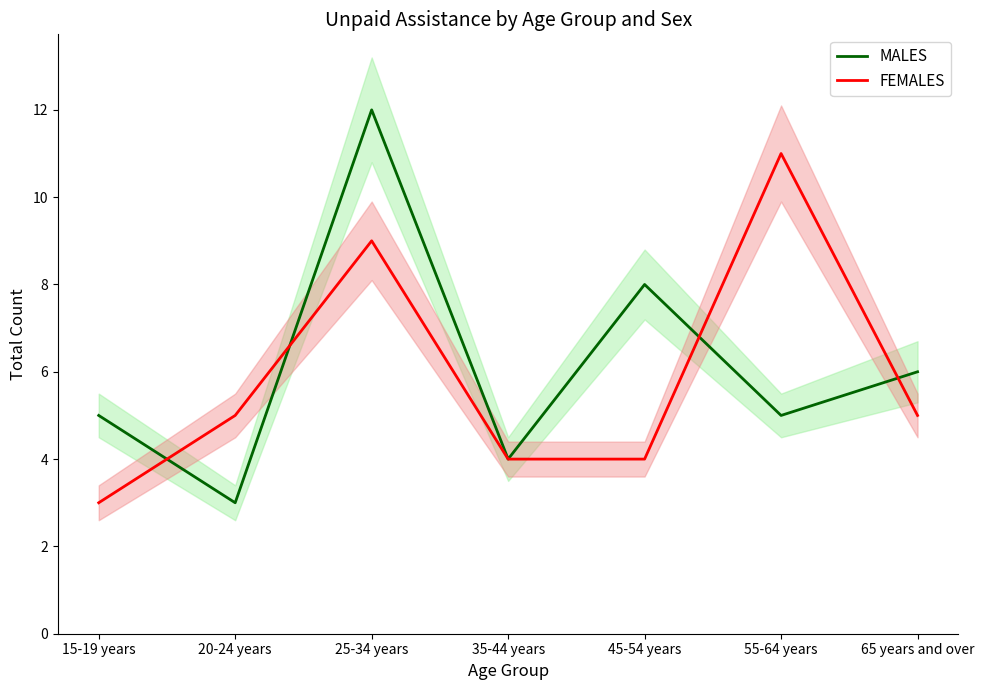

At which category does MALES reach its first local peak?

25-34 years